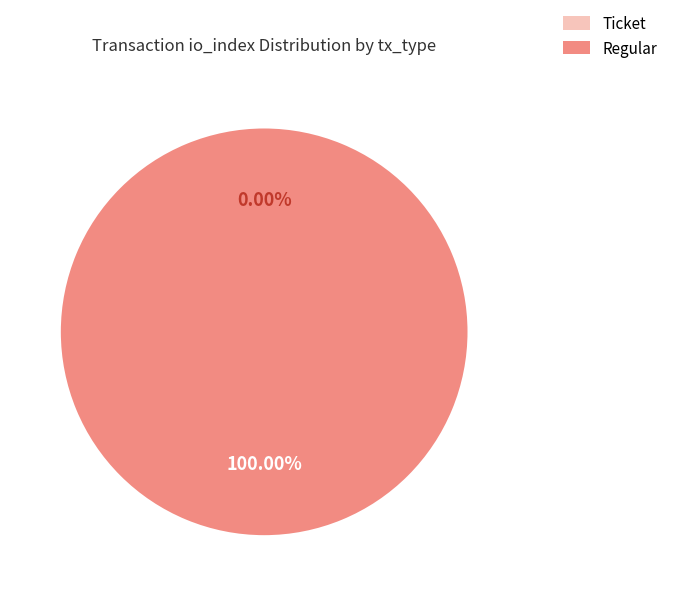

Which category has the biggest portion of the pie?

Regular (io_index=17)